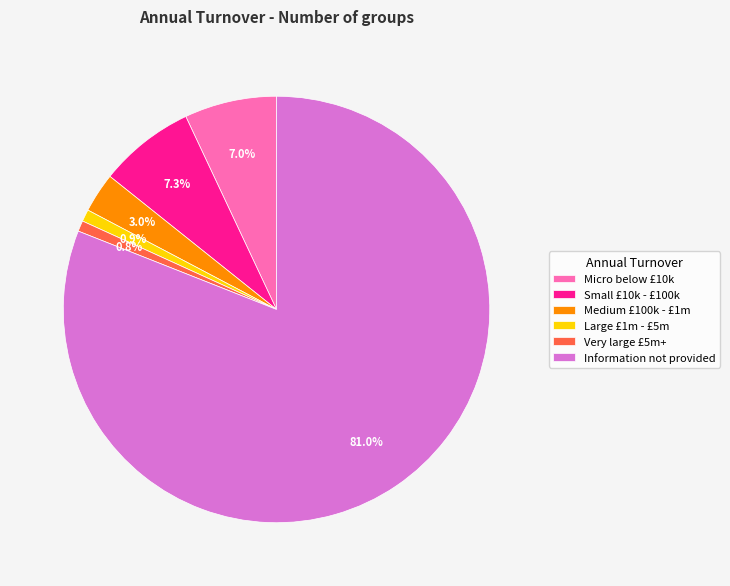

What is the largest slice in the pie chart?

Information not provided